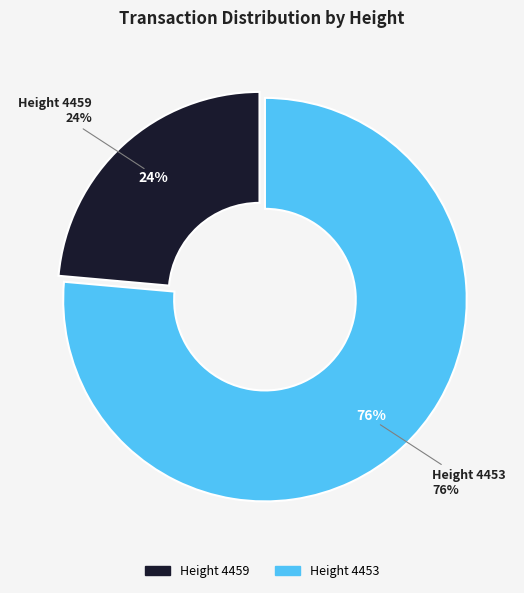

What portion of the pie excludes 4459?

76.4%